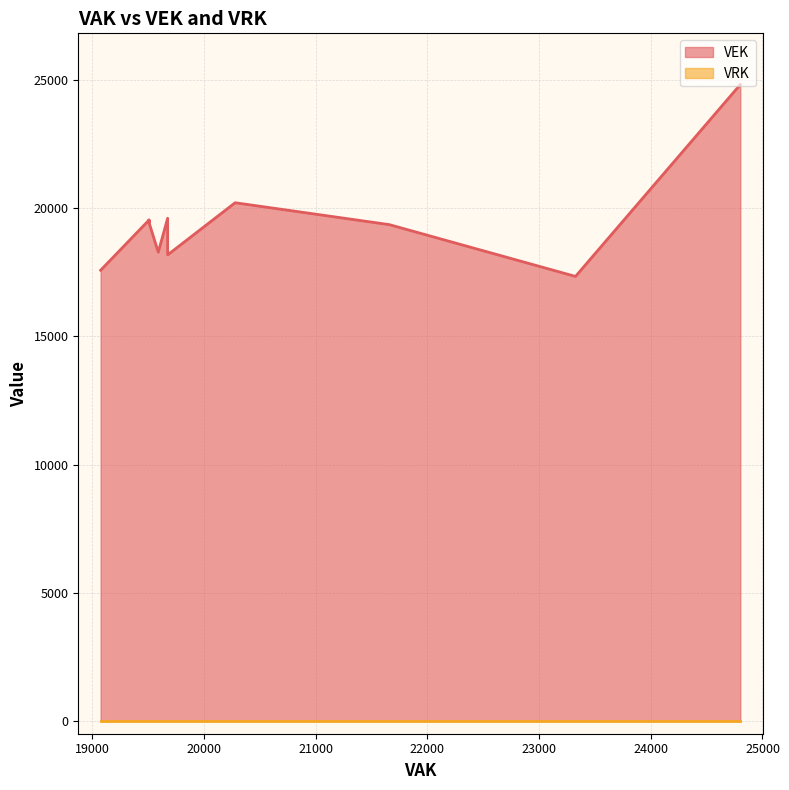

What is the sum of the VEK values at 7 and 17?

44430